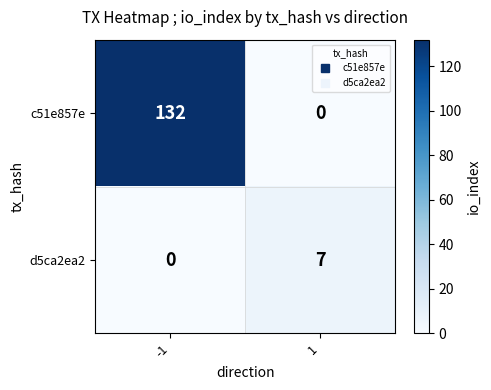

Is it true that d5ca2ea2 equals 3 at 1?

False